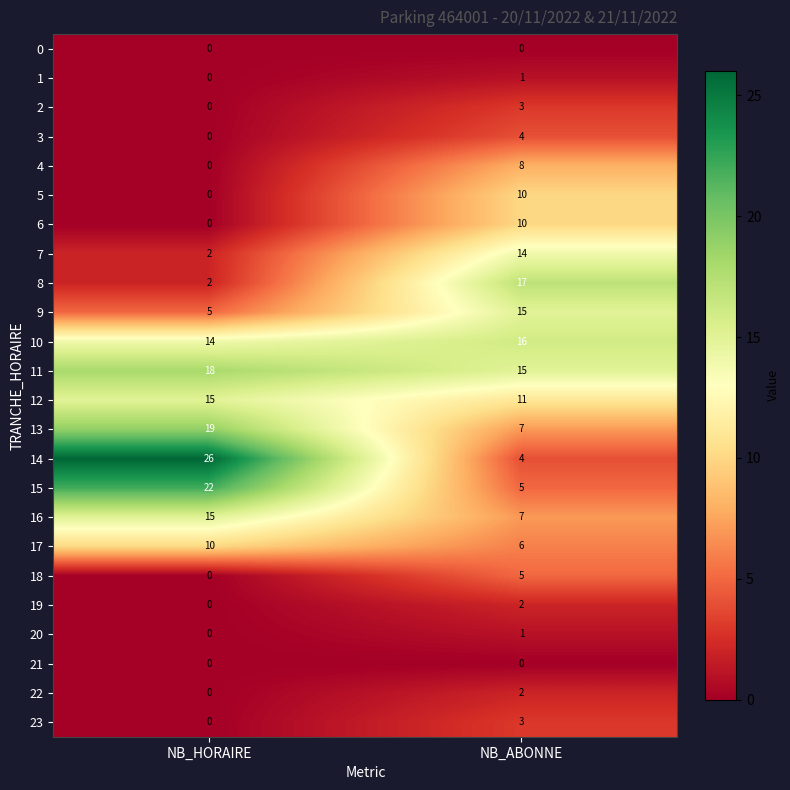

At which label is 7 closest to 8?

NB_HORAIRE